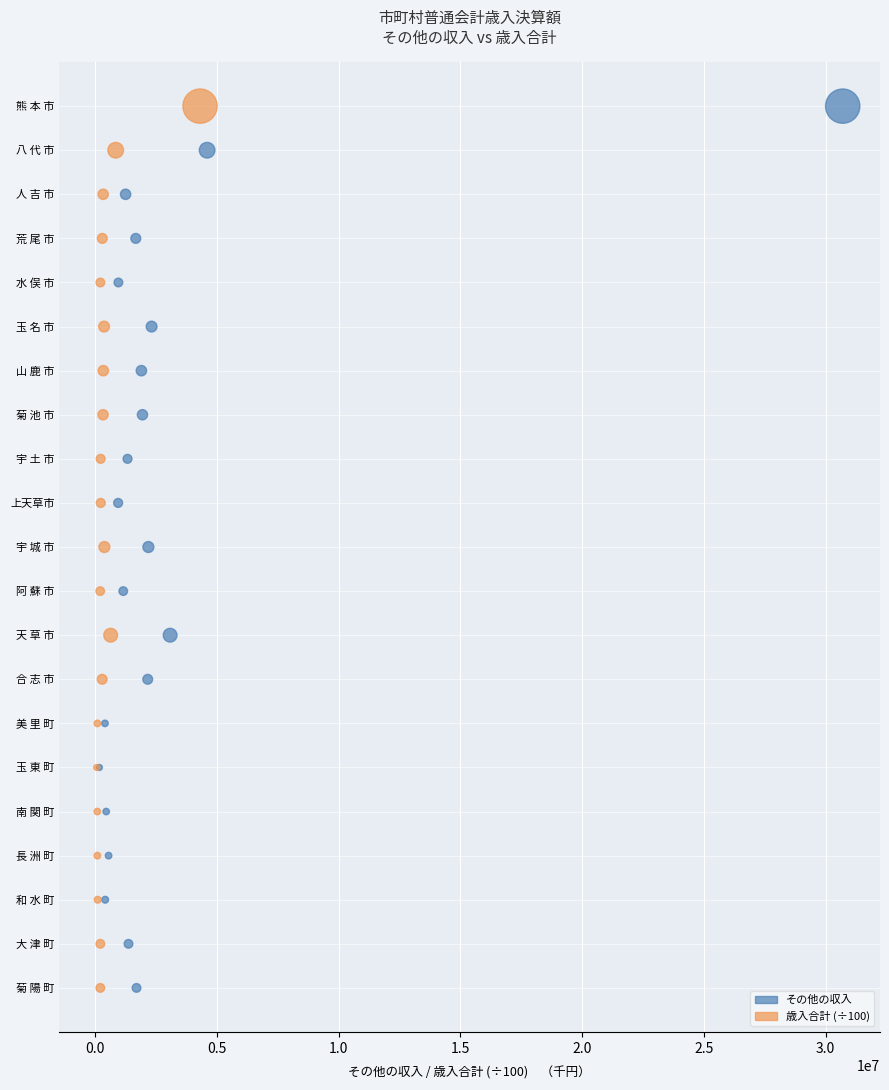

What are all the series names shown in the legend?

その他の収入, 歳入合計 (÷100)